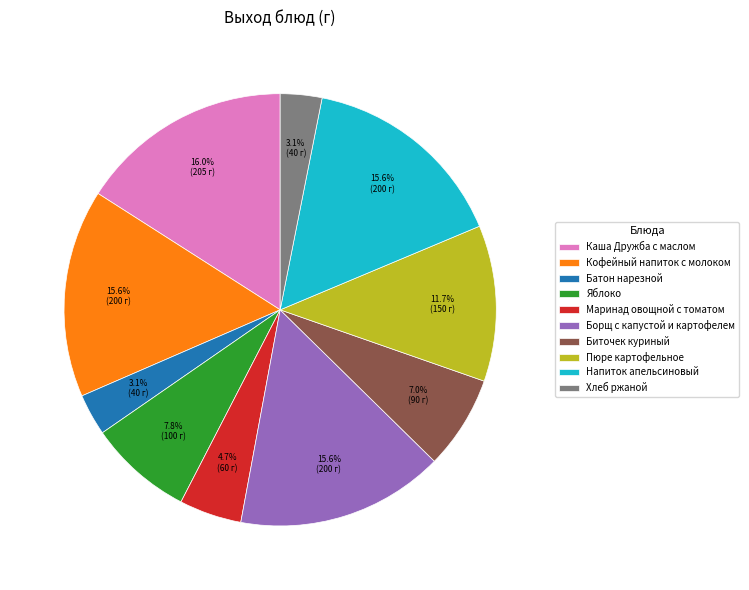

What percentage is the Яблоко slice, to the nearest percent?

8%